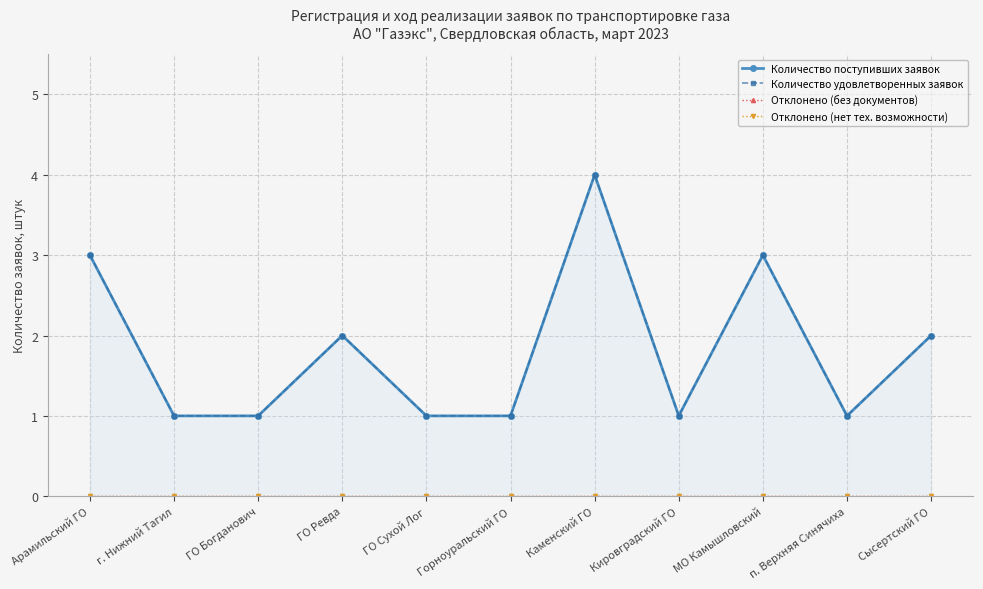

Which category has the lowest value across all series?

Арамильский ГО